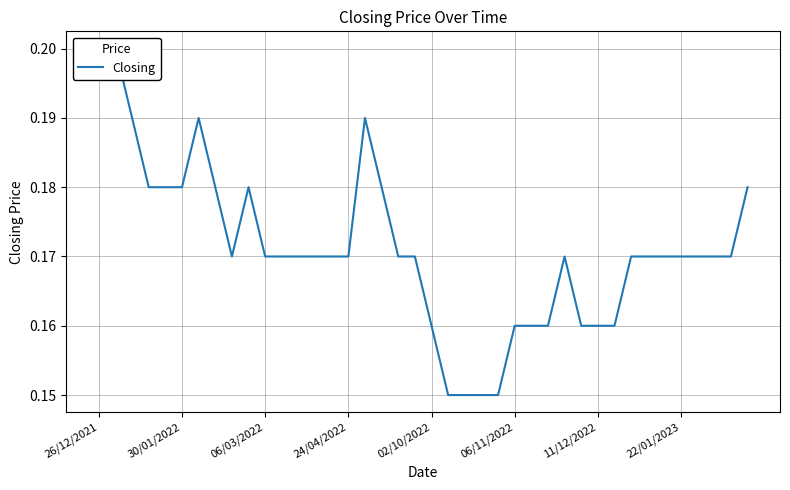

What is the greatest value displayed?

0.2